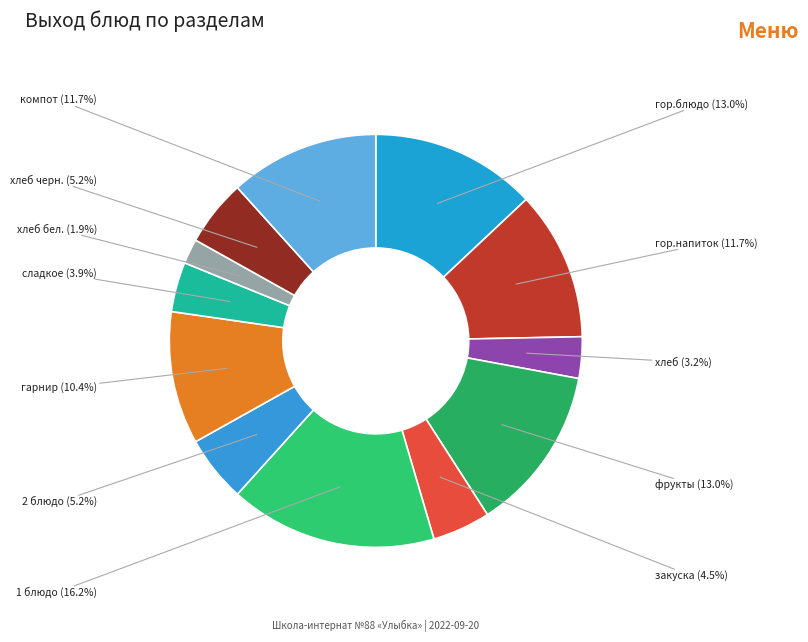

Combined, what portion of the pie is 1 блюдо and хлеб черн.?

21.4%